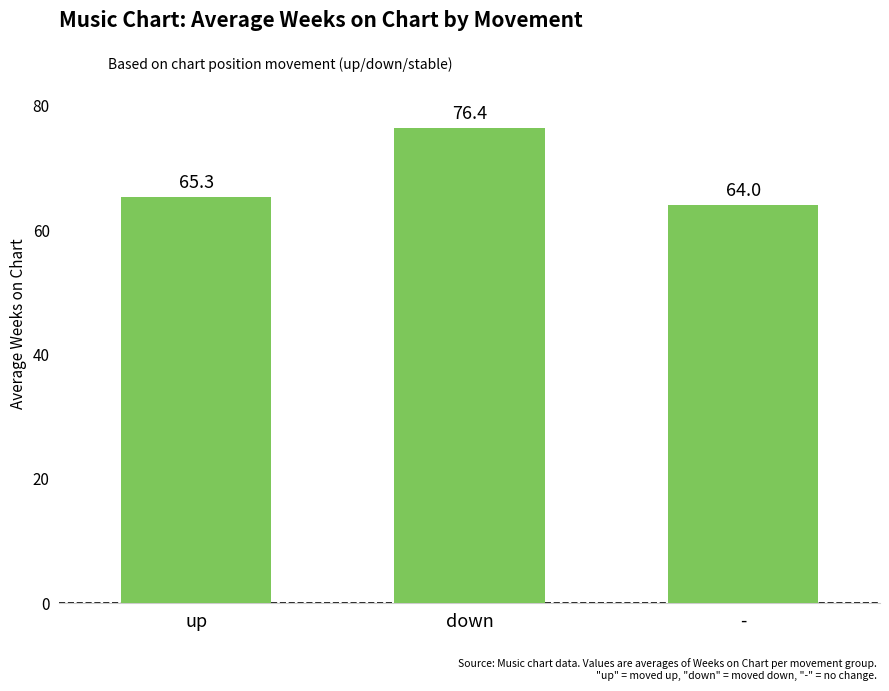

What is the sum of the values at - and down?

140.4